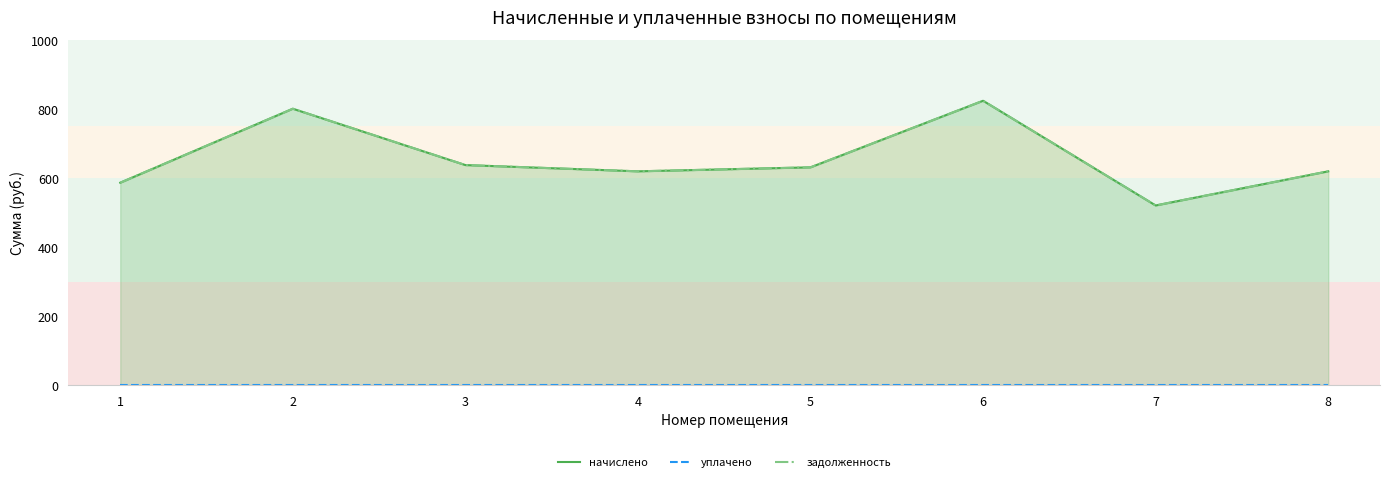

True or false: уплачено and задолженность intersect in this chart.

False